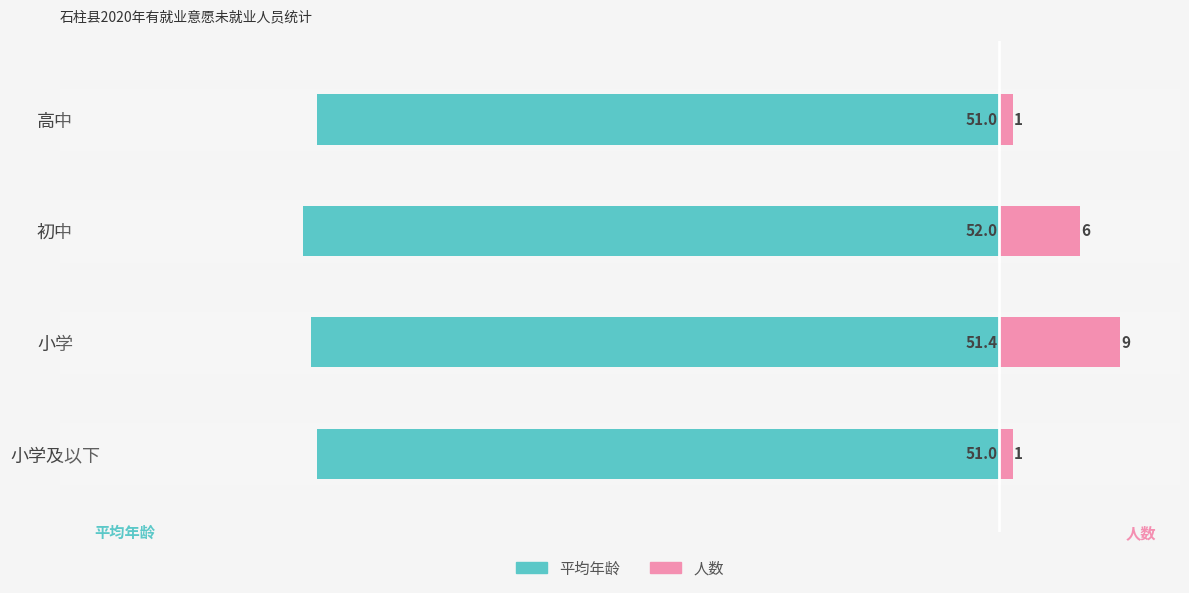

How many data points in 平均年龄 are less than -51?

2